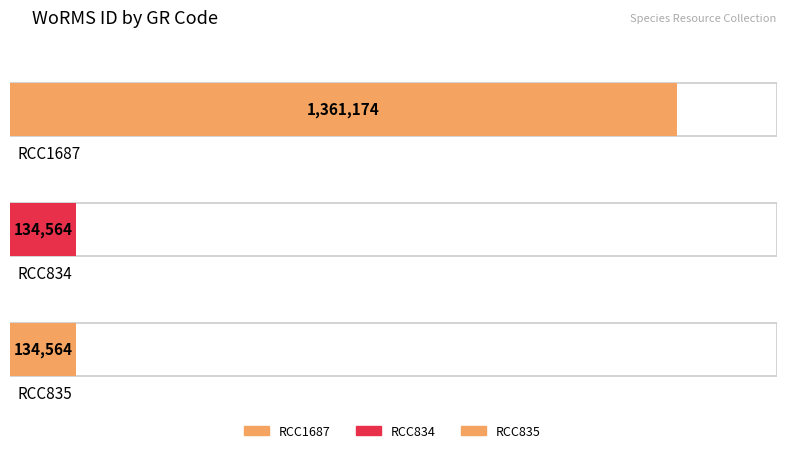

How many data points are above 134564?

1